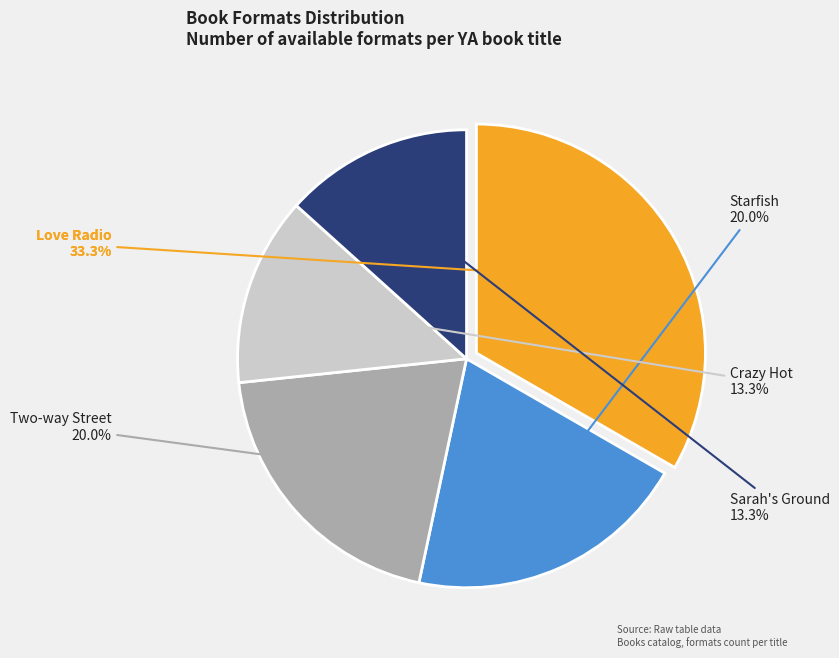

To the nearest percent, what is the combined percentage of Starfish and Love Radio?

53%